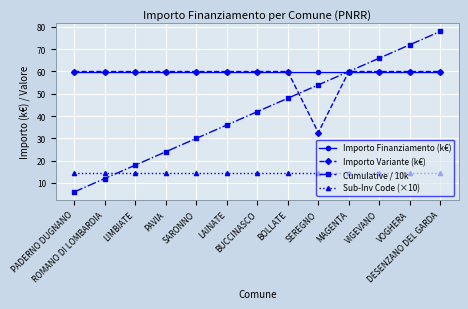

Which series has the widest spread of values?

Cumulative / 10k